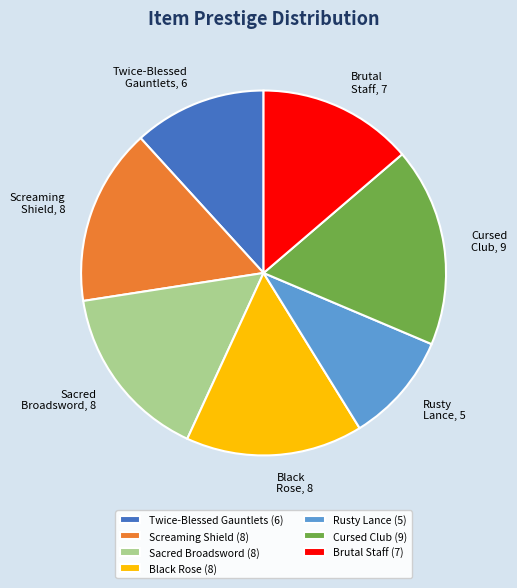

The Cursed Club (9) slice represents 18% of the pie. True or false?

True